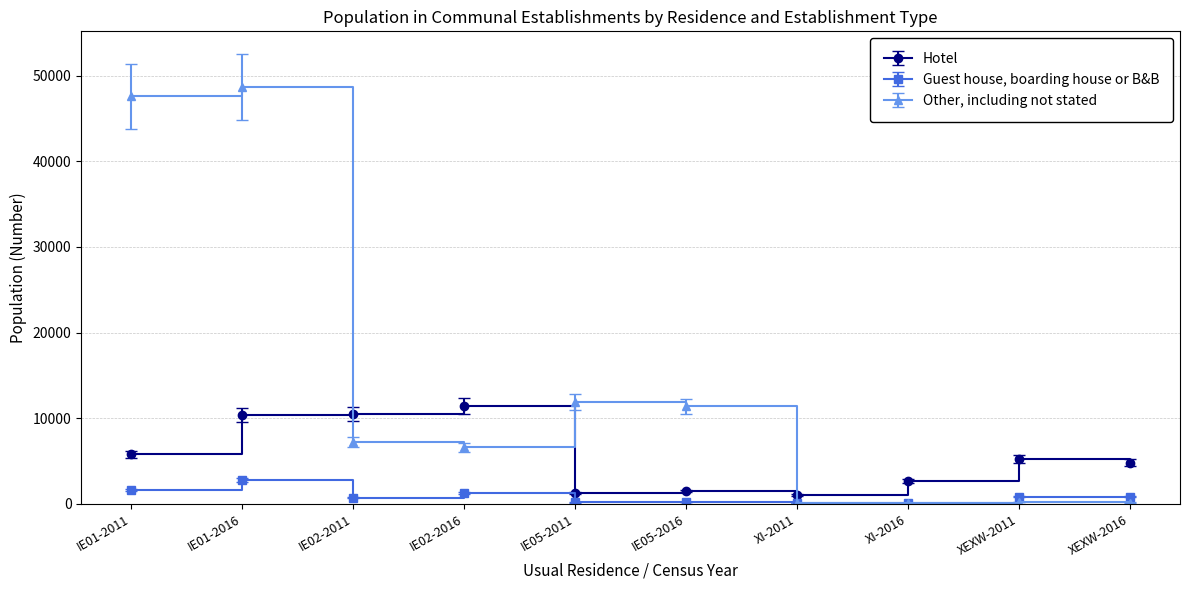

Which series has the largest range (max minus min)?

Other, including not stated